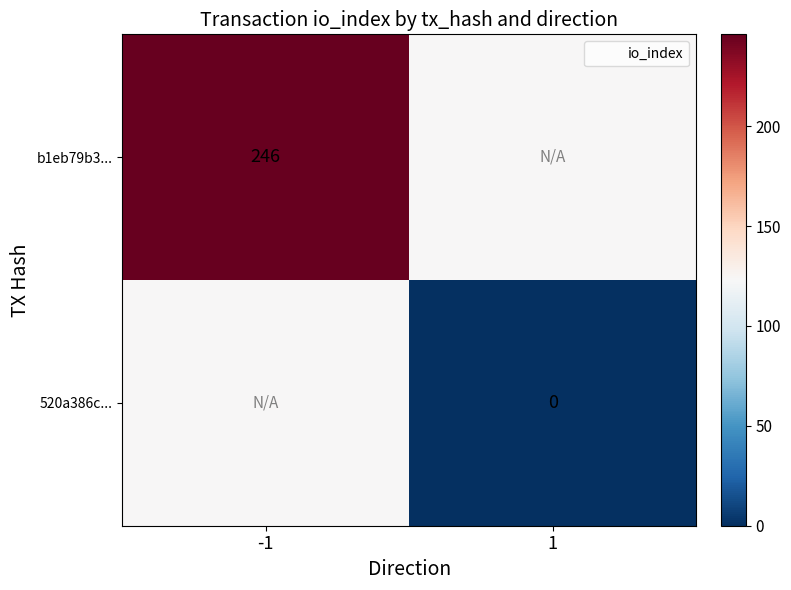

How many values in the b1eb79b3... series are below 246?

1